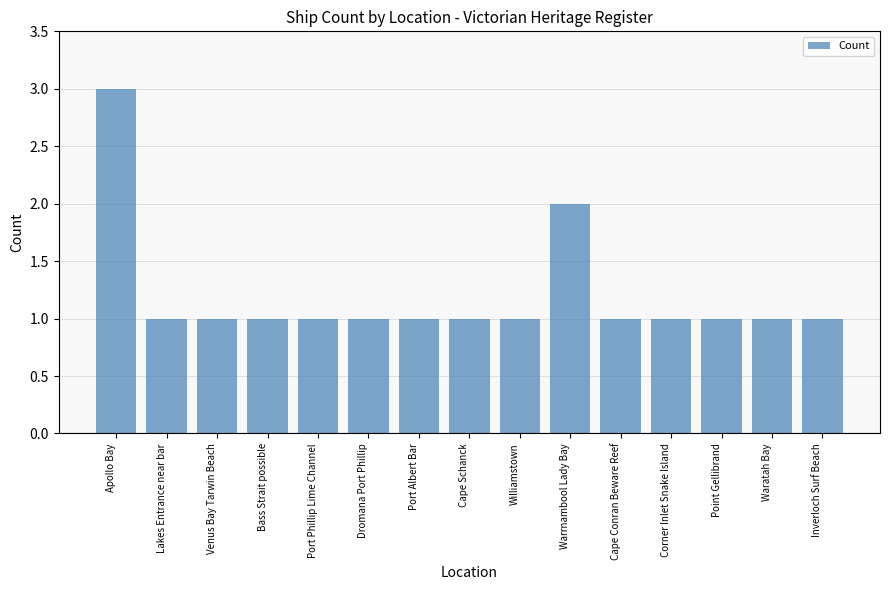

Reading right to left, list all the values displayed in this chart.

Inverloch Surf Beach=1	Waratah Bay=1	Point Gellibrand=1	Corner Inlet Snake Island=1	Cape Conran Beware Reef=1	Warrnambool Lady Bay=2	Williamstown=1	Cape Schanck=1	Port Albert Bar=1	Dromana Port Phillip=1	Port Phillip Lime Channel=1	Bass Strait possible=1	Venus Bay Tarwin Beach=1	Lakes Entrance near bar=1	Apollo Bay=3